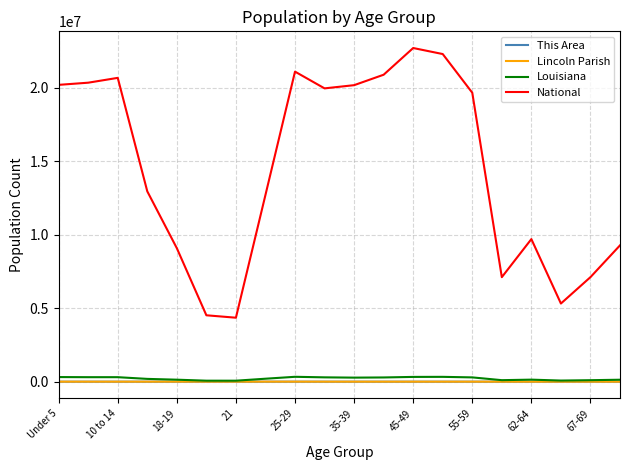

What is the difference between the maximum and minimum values in the National series?

18354297